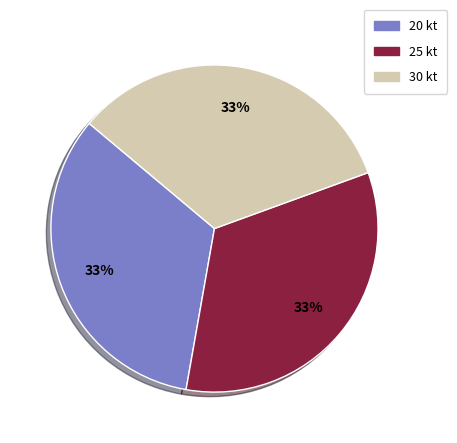

Approximately how many times larger is the value at 20 kt compared to 25 kt?

1.0